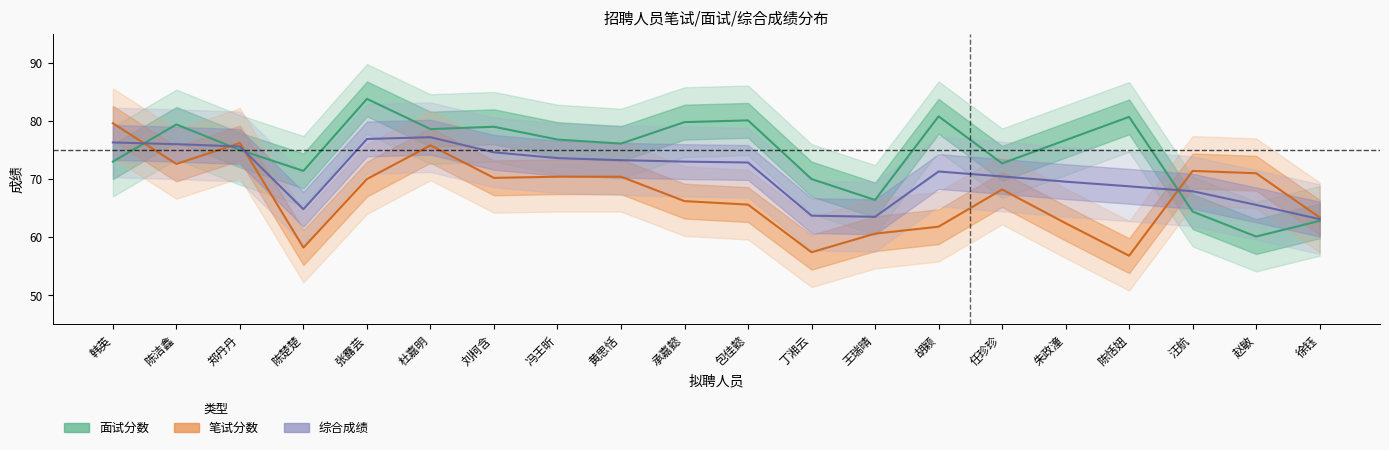

Reading right to left, extract all data points from this chart.

面试分数: 62.8	60.1	64.4	80.7	76.7	72.7	80.8	66.4	70.0	80.1	79.8	76.1	76.8	79.0	78.6	83.8	71.4	75.0	79.4	73.0
笔试分数: 63.4	71.0	71.4	56.8	62.4	68.2	61.8	60.6	57.4	65.6	66.2	70.4	70.4	70.2	75.8	70.0	58.2	76.2	72.6	79.6
综合成绩: 63.1	65.5	67.9	68.8	69.5	70.5	71.3	63.5	63.7	72.8	73.0	73.2	73.6	74.6	77.2	76.9	64.8	75.6	76.0	76.3